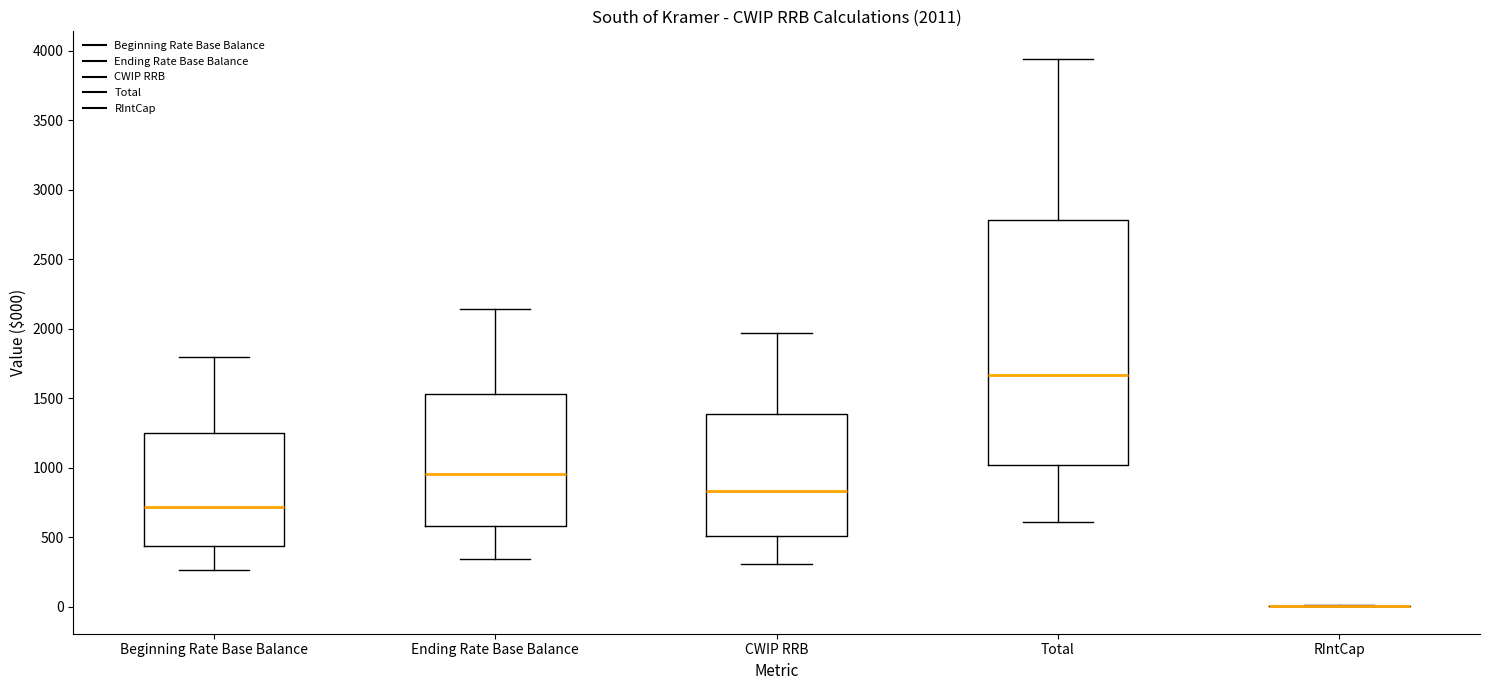

Which box is the tallest, from its lower edge to its upper edge?

Total